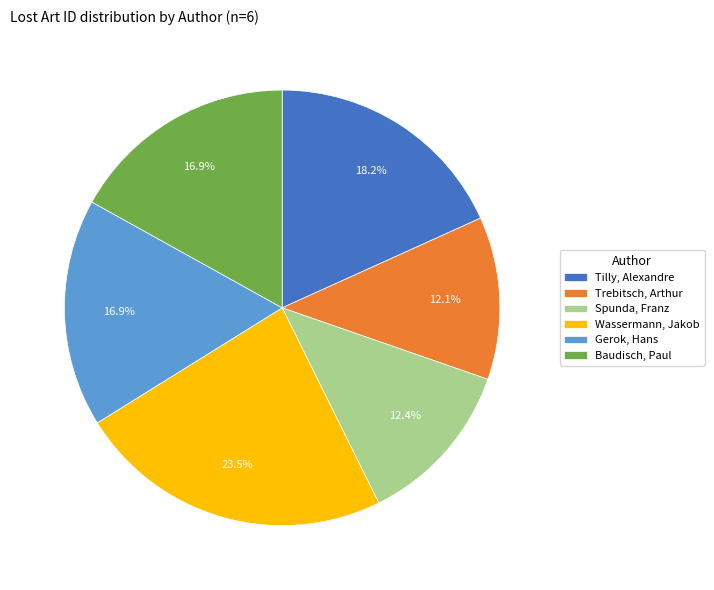

Which has a higher value, Tilly, Alexandre or Trebitsch, Arthur?

Tilly, Alexandre